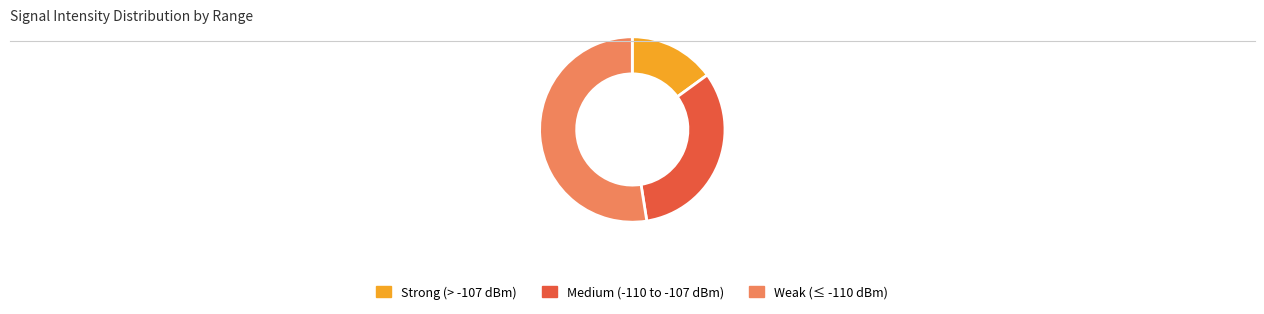

Between Medium (-110 to -107 dBm) and Weak (≤ -110 dBm), which is larger?

Weak (≤ -110 dBm)